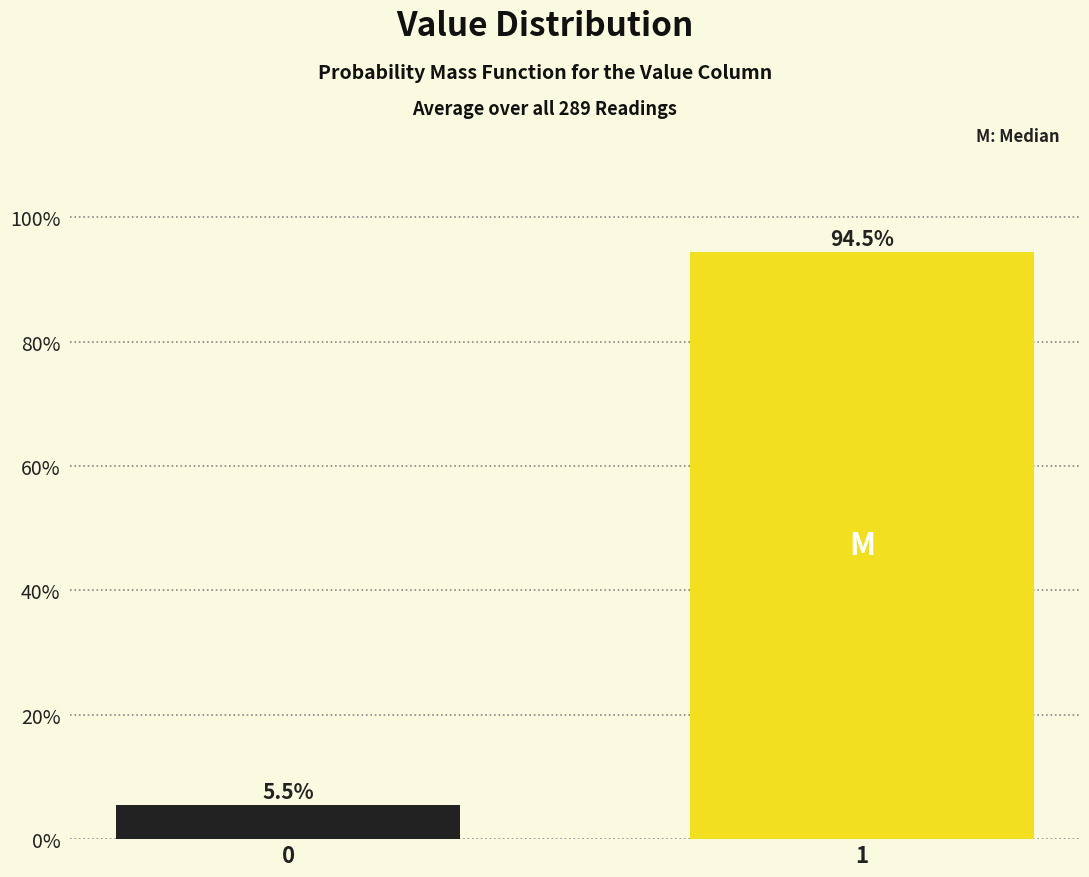

Reading left to right, list all the values displayed in this chart.

0=5.5	1=94.5